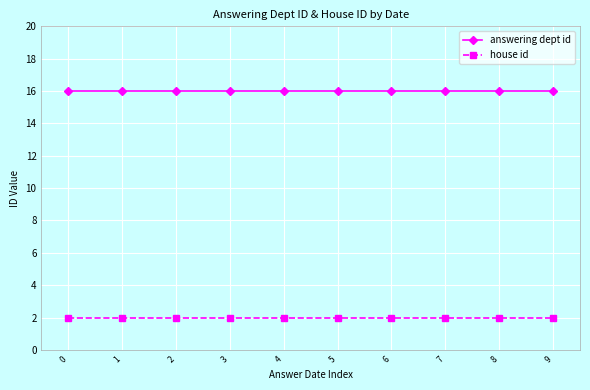

True or false: answering dept id and house id intersect in this chart.

False